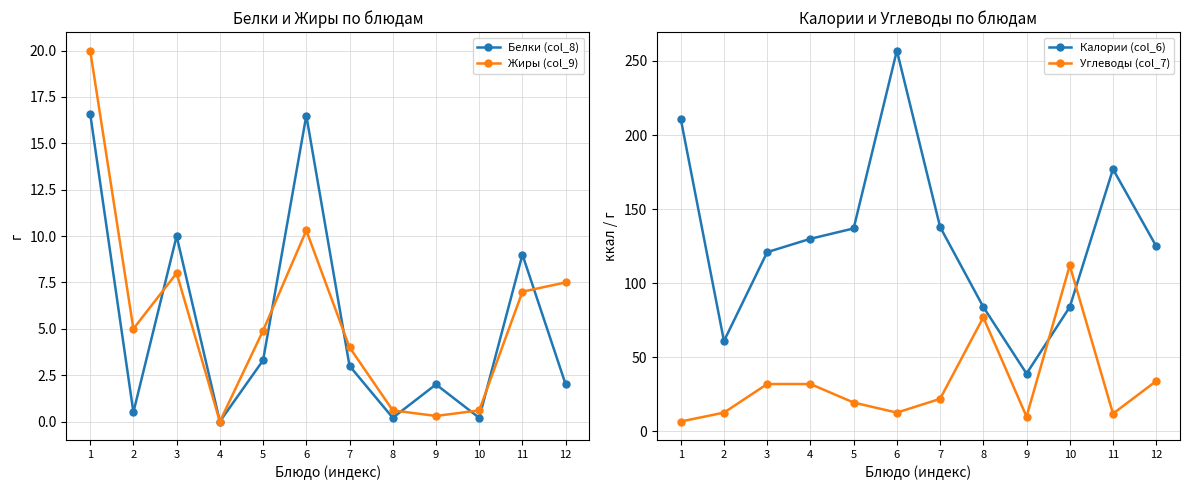

Rank the series at 10 from highest to lowest value.

Углеводы (col_7), Калории (col_6), Жиры (col_9), Белки (col_8)